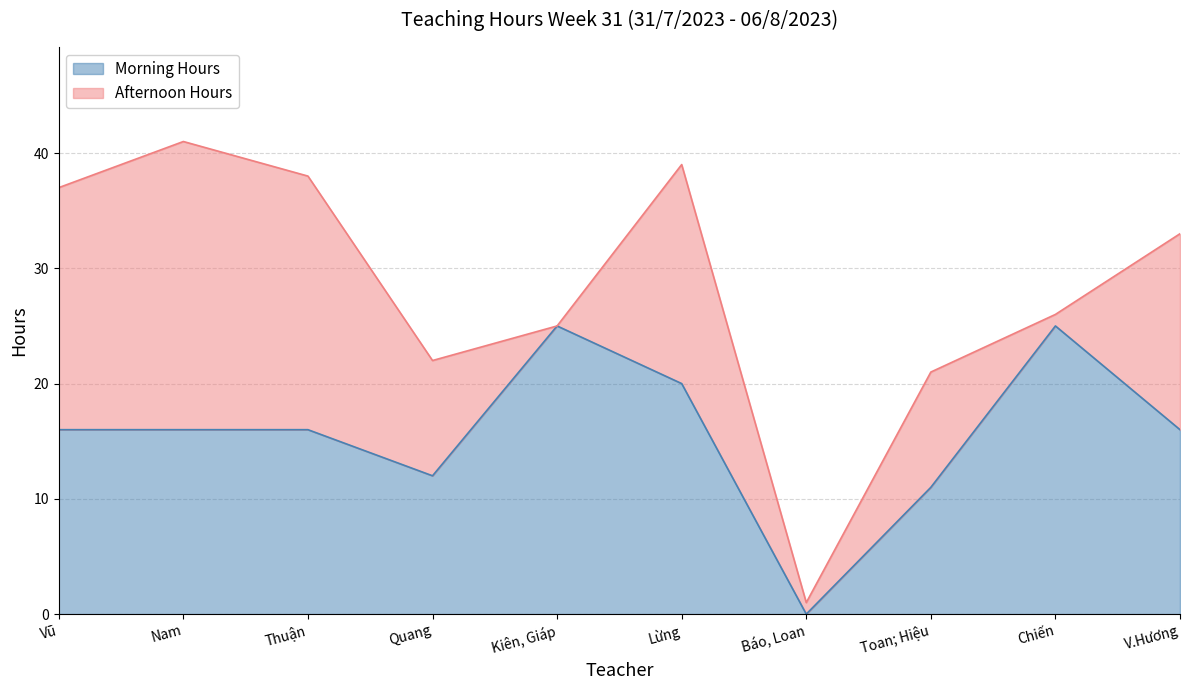

List the labels in order of value, largest first.

Kiên, Giáp, Chiến, Lừng, Vũ, Nam, Thuận, V.Hương, Quang, Toan; Hiệu, Báo, Loan